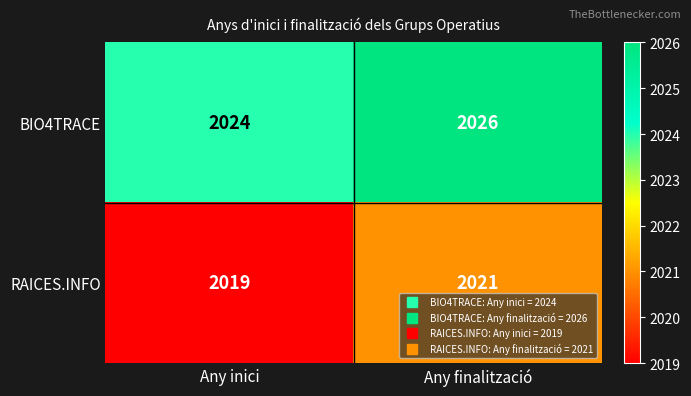

Which label corresponds to the largest value in the chart?

Any finalització